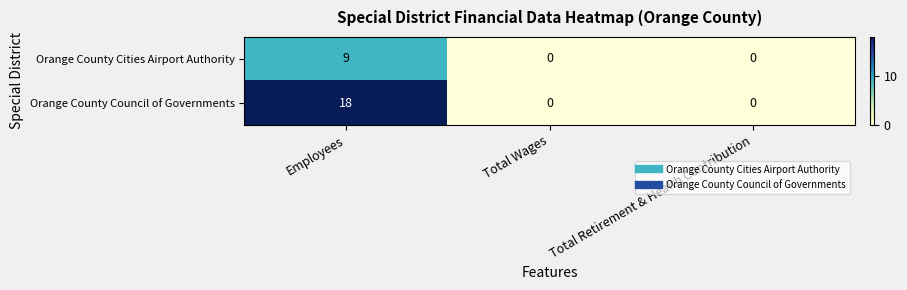

Which series has the largest range (max minus min)?

Orange County Council of Governments